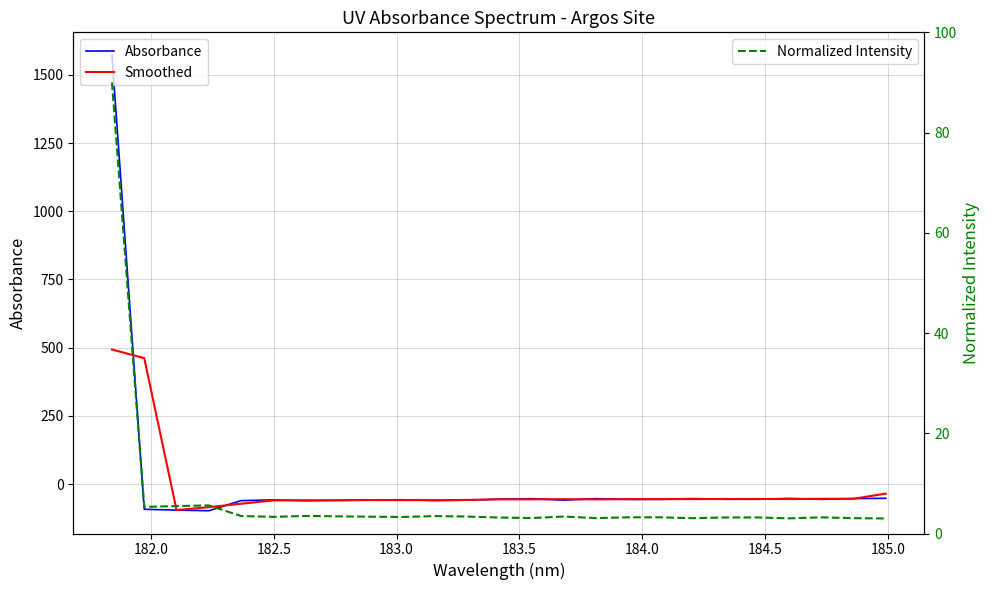

How many values in Absorbance are above zero?

1